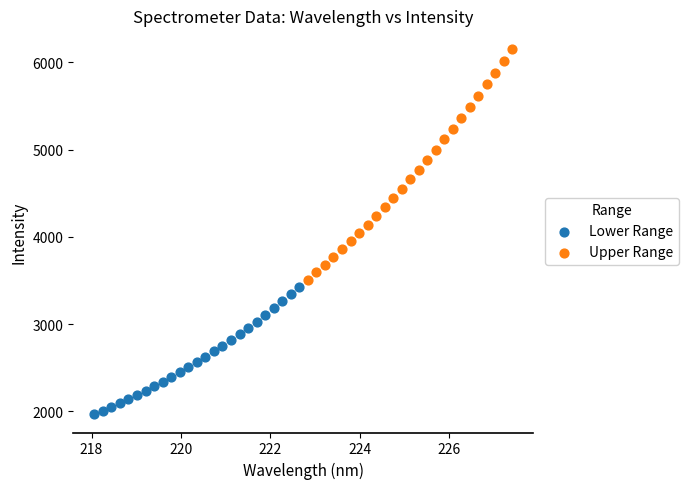

Which series has the largest Y range (max minus min)?

Upper Range